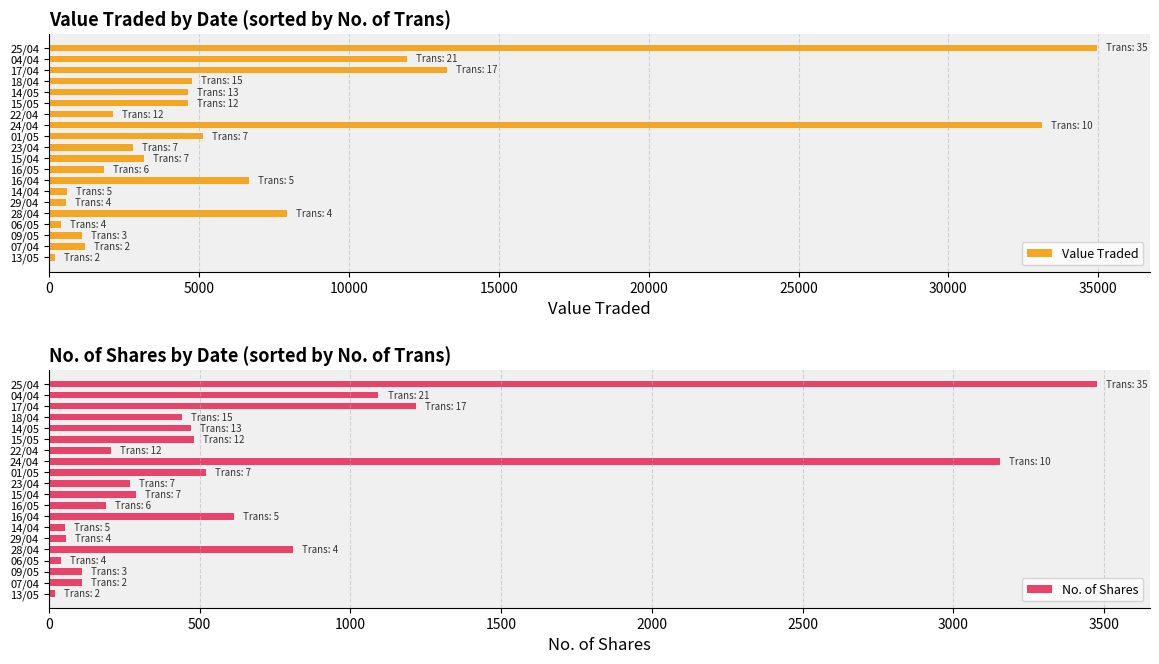

Where is Value Traded nearest to the value 17580?

17/04